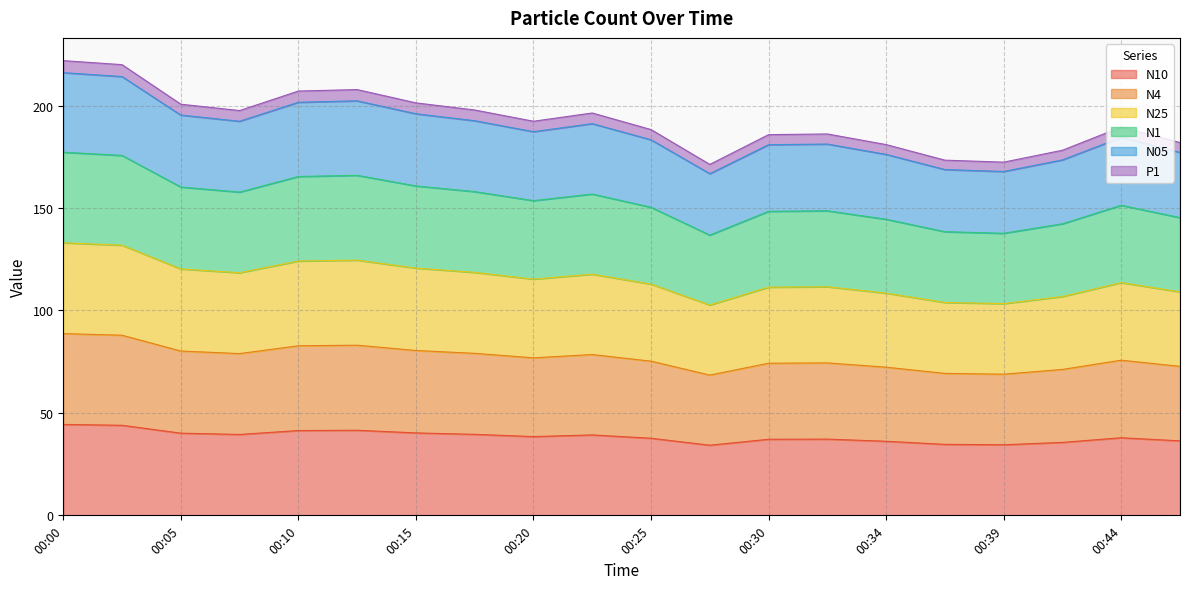

True or false: N05 and N1 cross at least once.

False